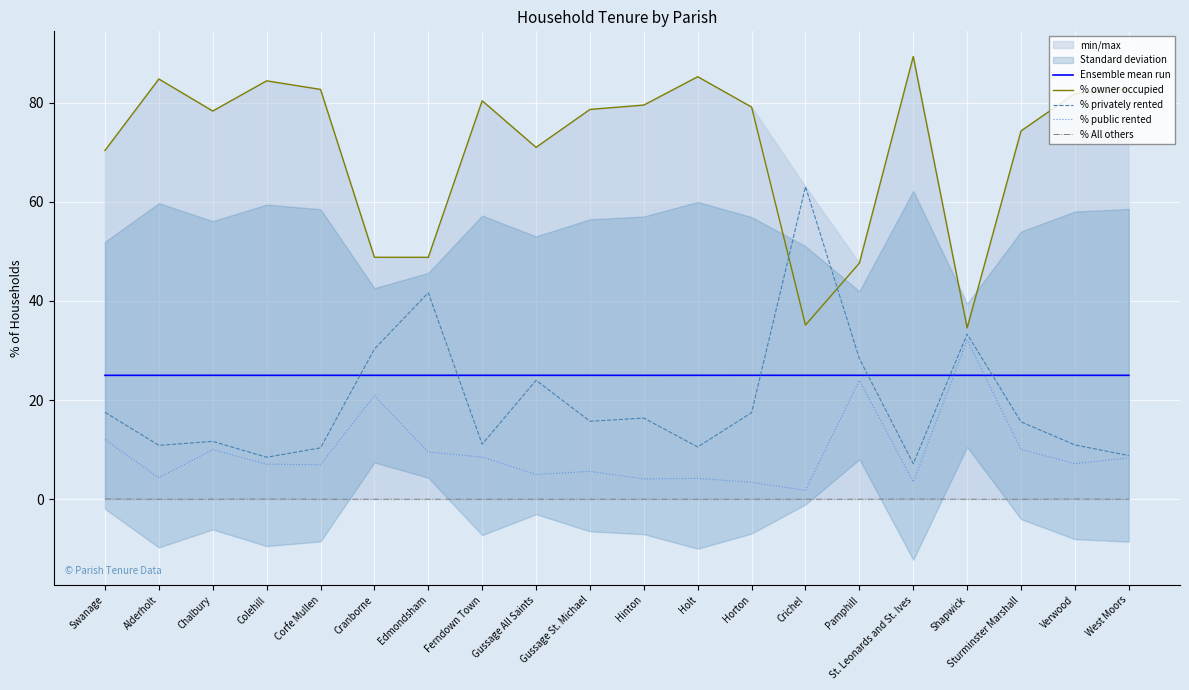

True or false: % All others has a value of 0.0 at Horton.

True